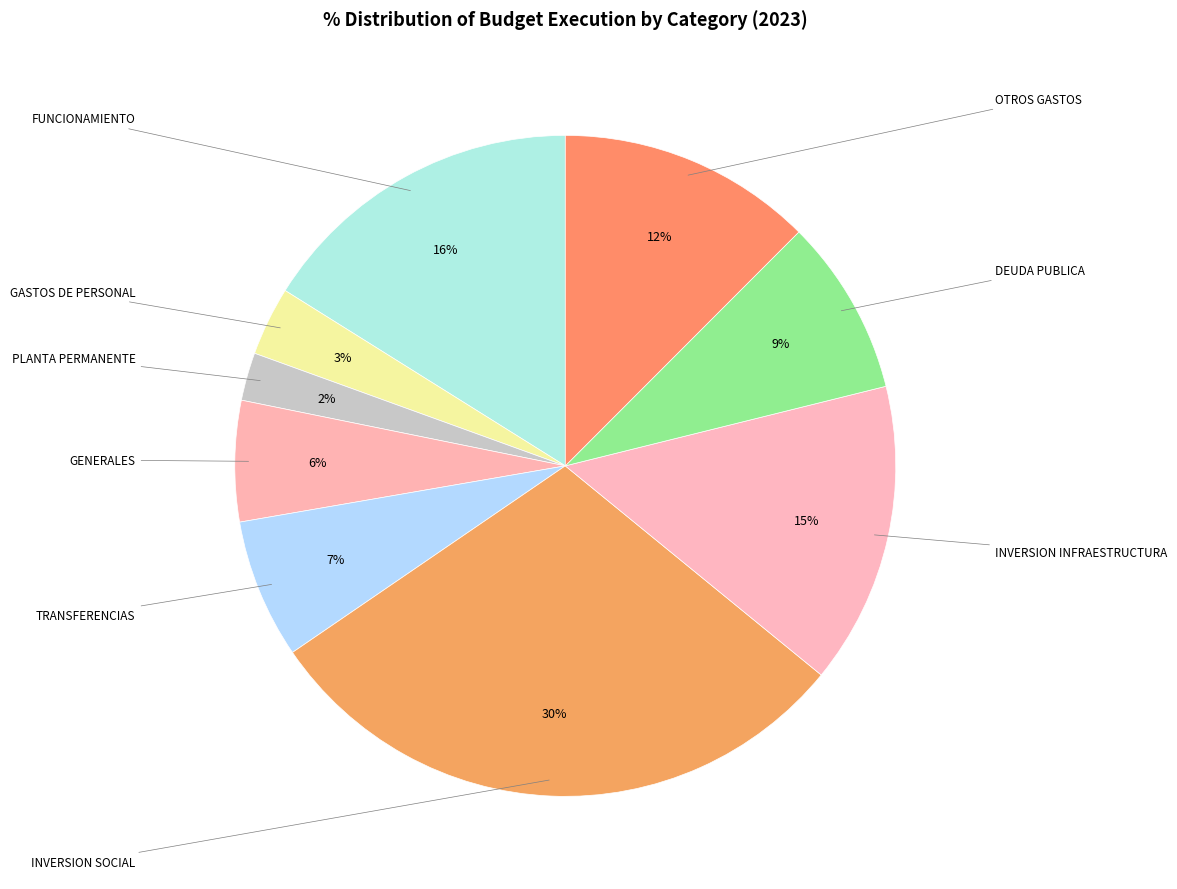

Is the sum of INVERSION INFRAESTRUCTURA and GASTOS DE PERSONAL greater than half?

No